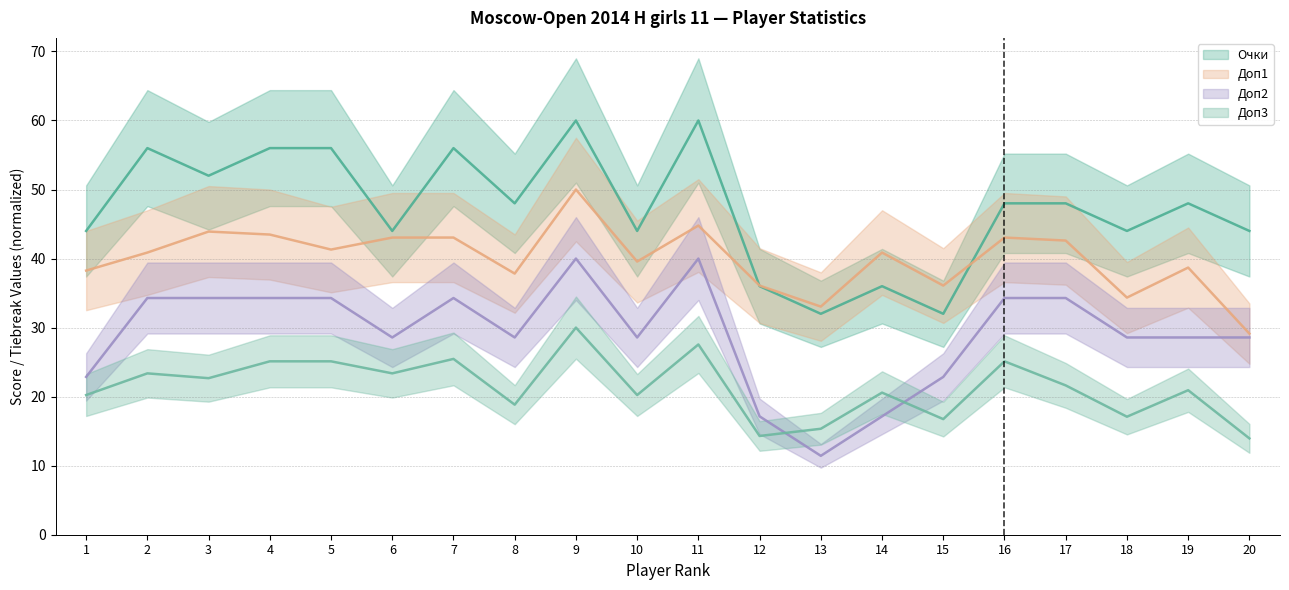

At which category is the sum across all series the highest?

9